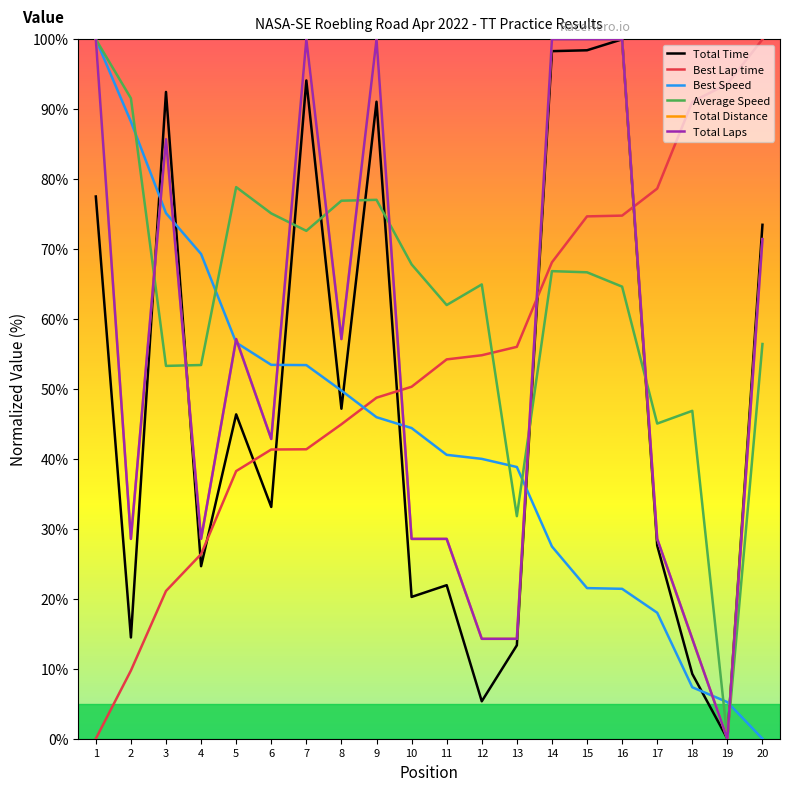

Where is the first local minimum for Total Time?

2